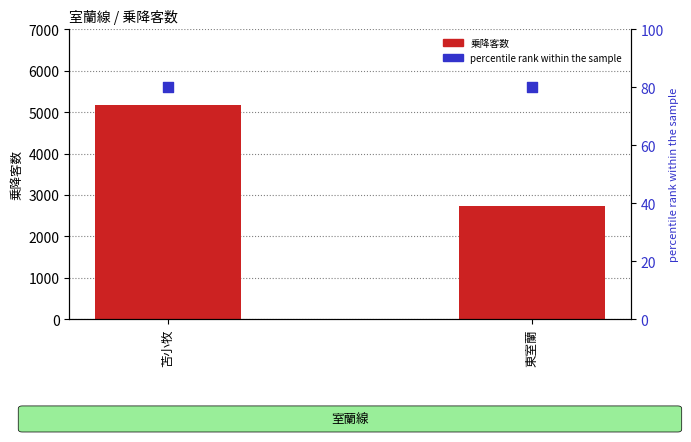

What is the total value across all series at 東室蘭?

2810